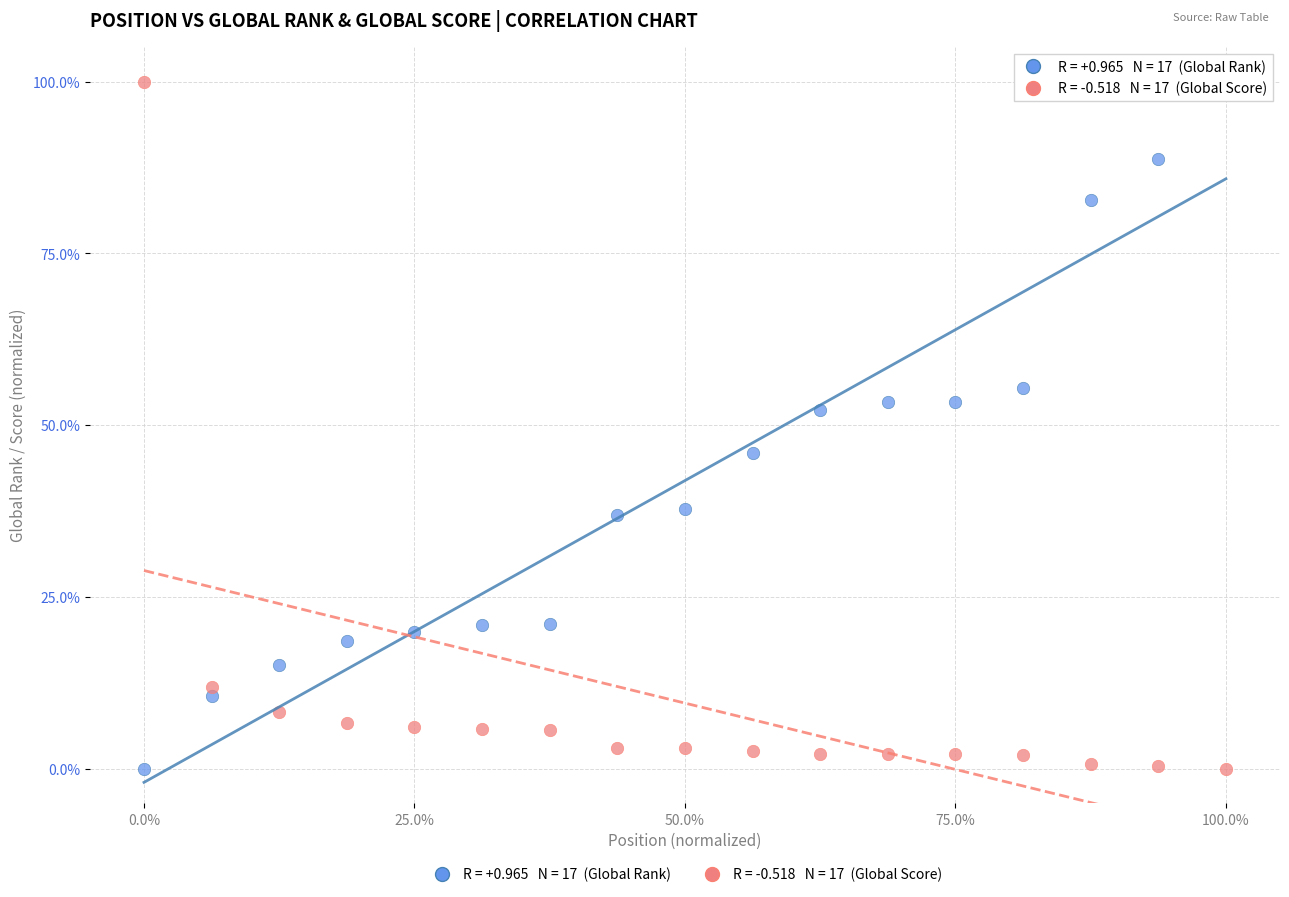

Across all series, what Y value is closest to 50?

52.2